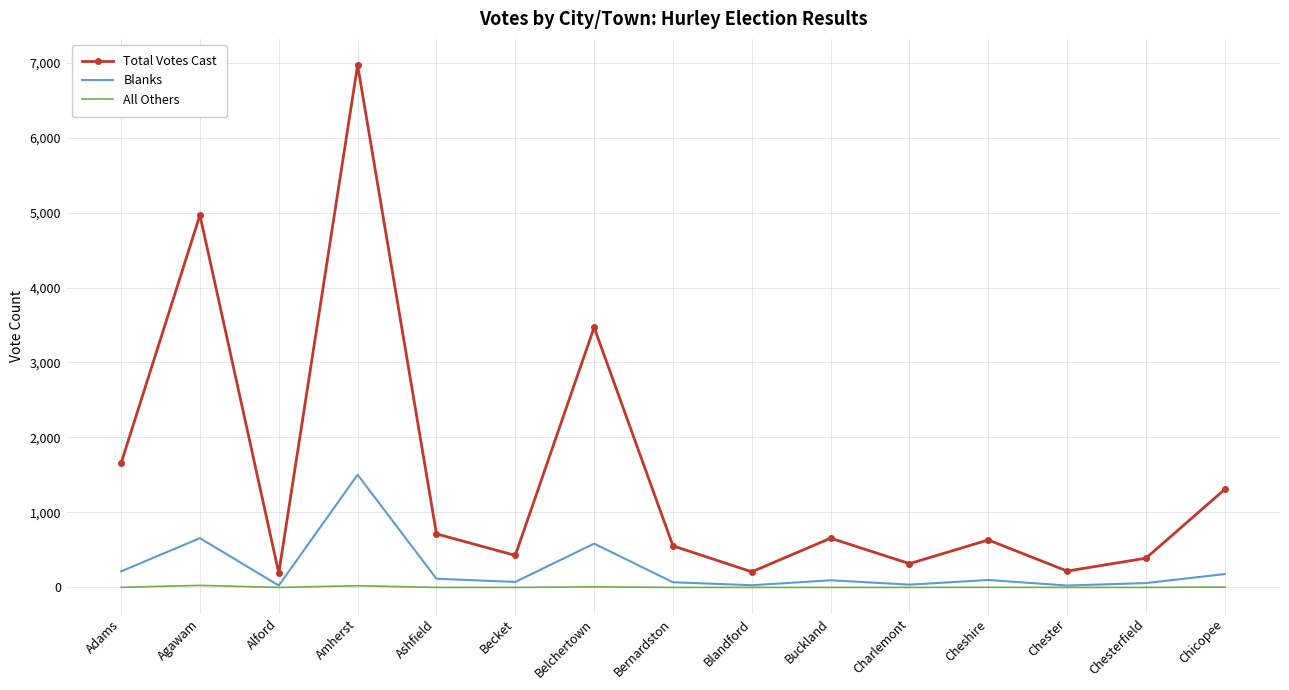

Which series has the largest range (max minus min)?

Total Votes Cast